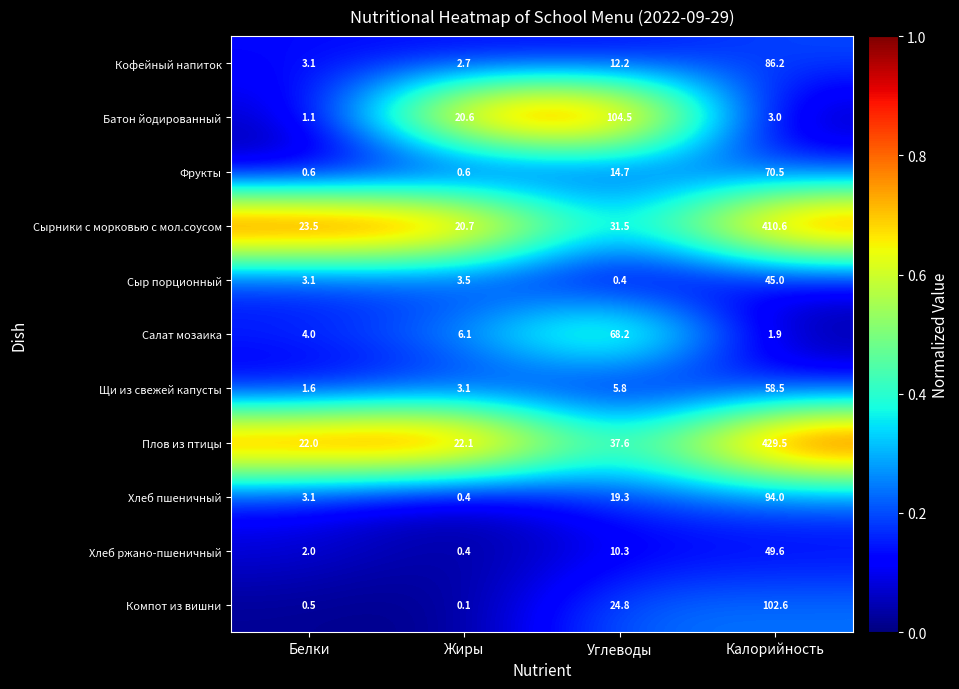

Is it true that Кофейный напиток equals 7.9 at Углеводы?

False